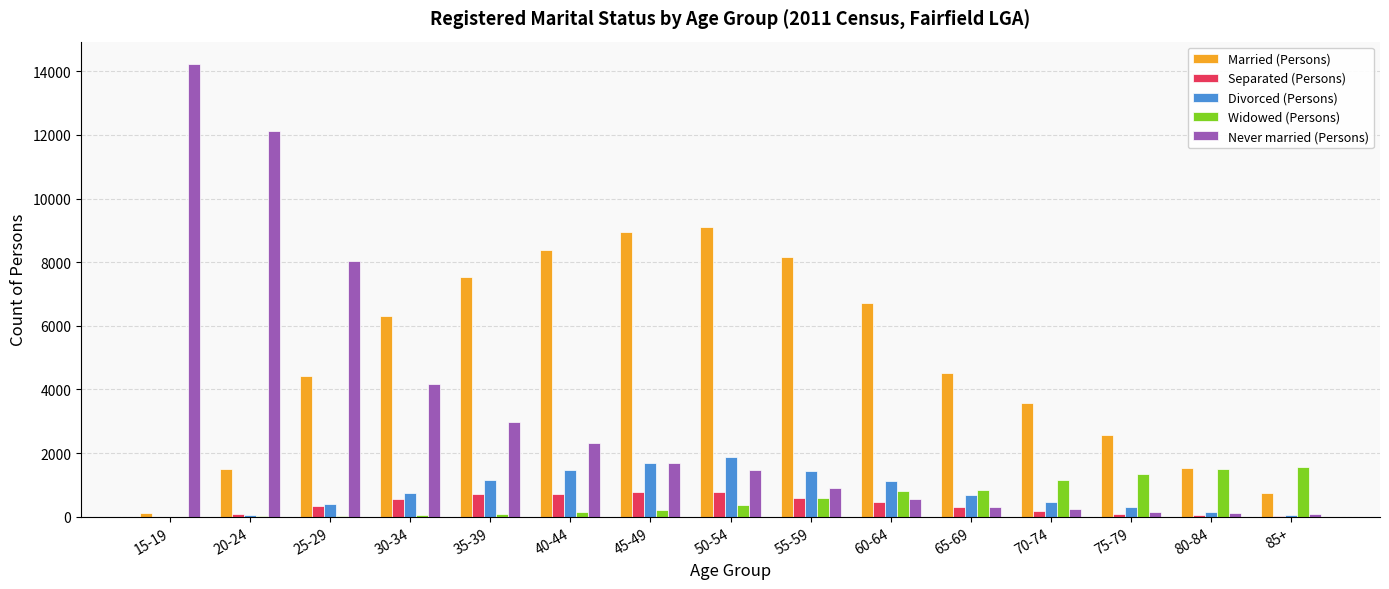

What is the maximum value for Divorced (Persons)?

1892